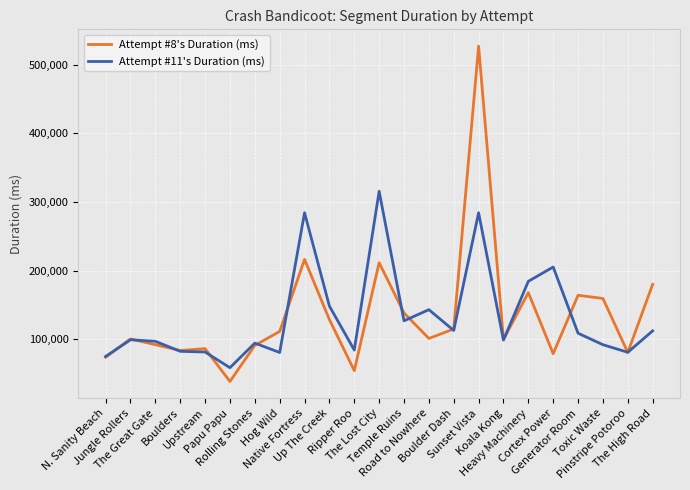

True or false: Attempt #11's Duration (ms) has more than 2 points higher than both neighbors.

True